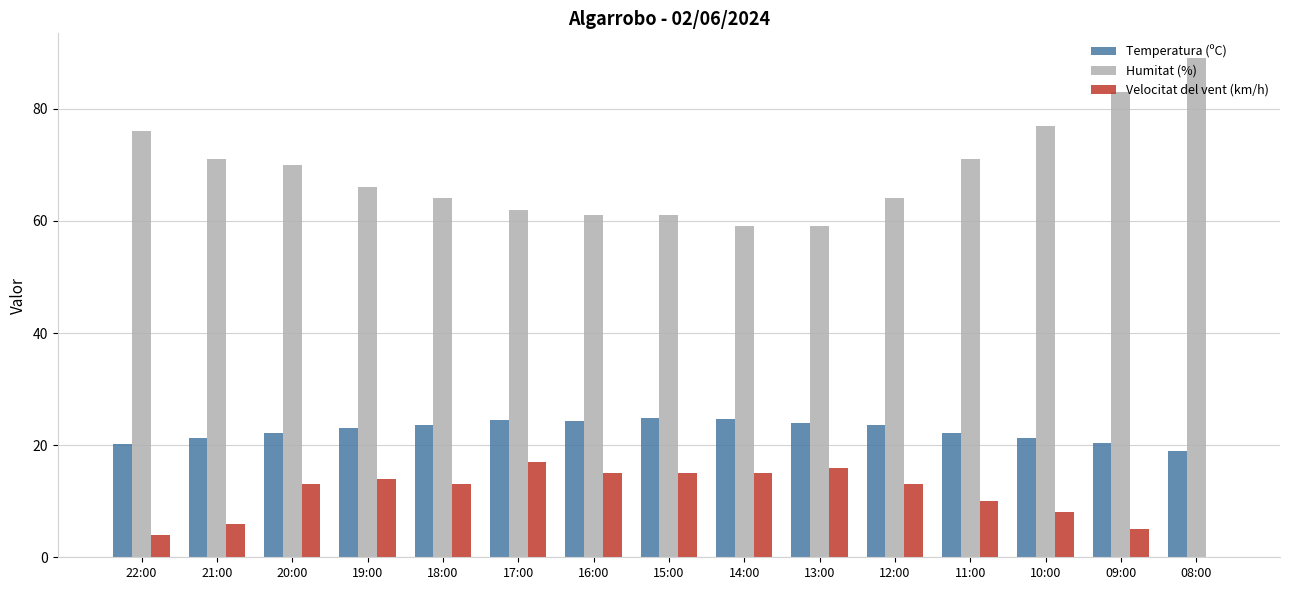

True or false: Velocitat del vent (km/h) has a value of 5.0 at 09:00.

True